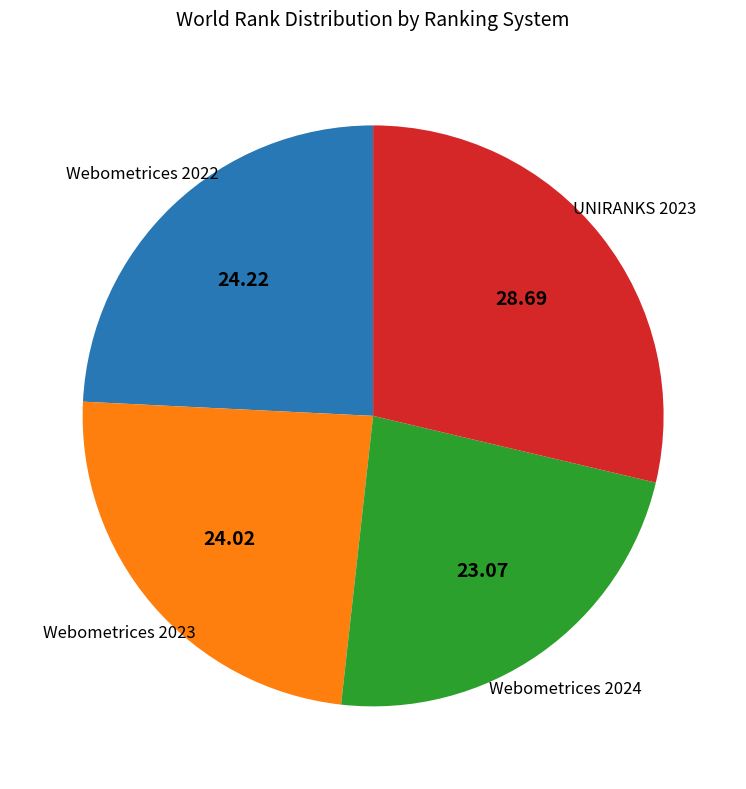

Does any single category account for the majority?

No